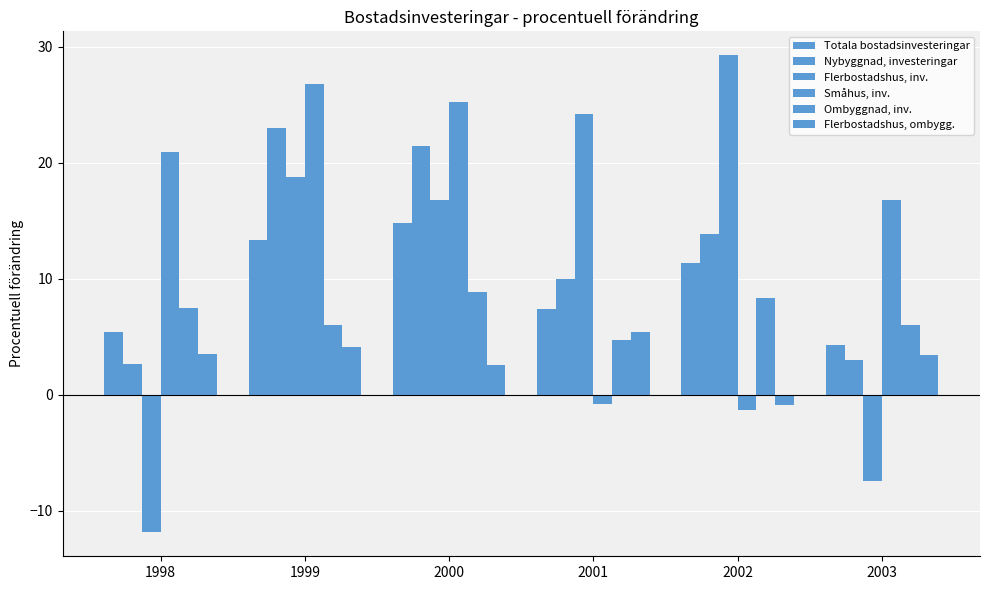

How many bars are there in each group?

6